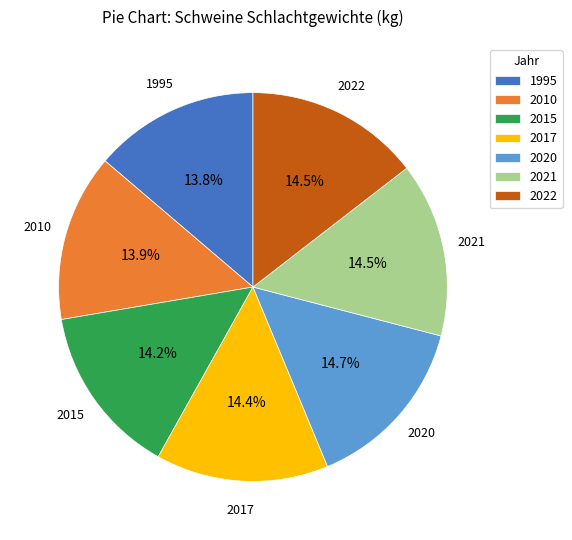

What is the ratio of the value at 2010 to the value at 2020?

0.9